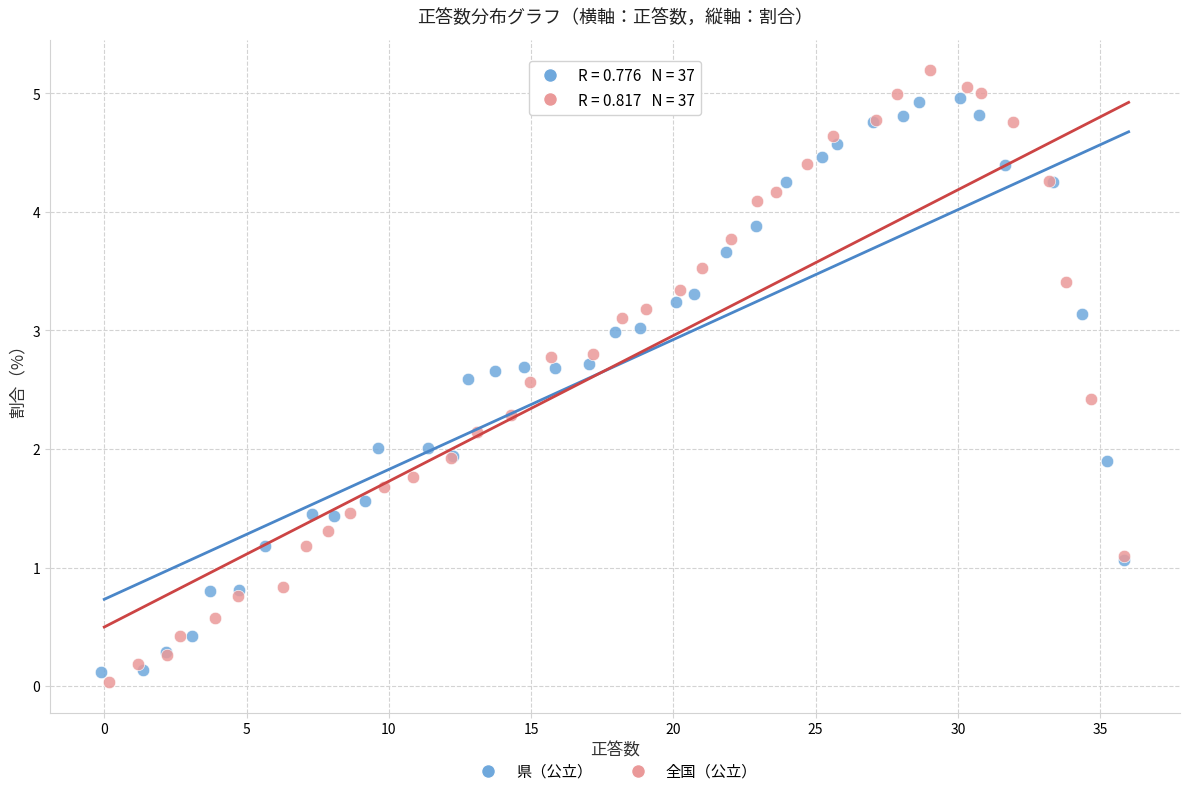

Which series reaches the minimum Y coordinate?

全国（公立）